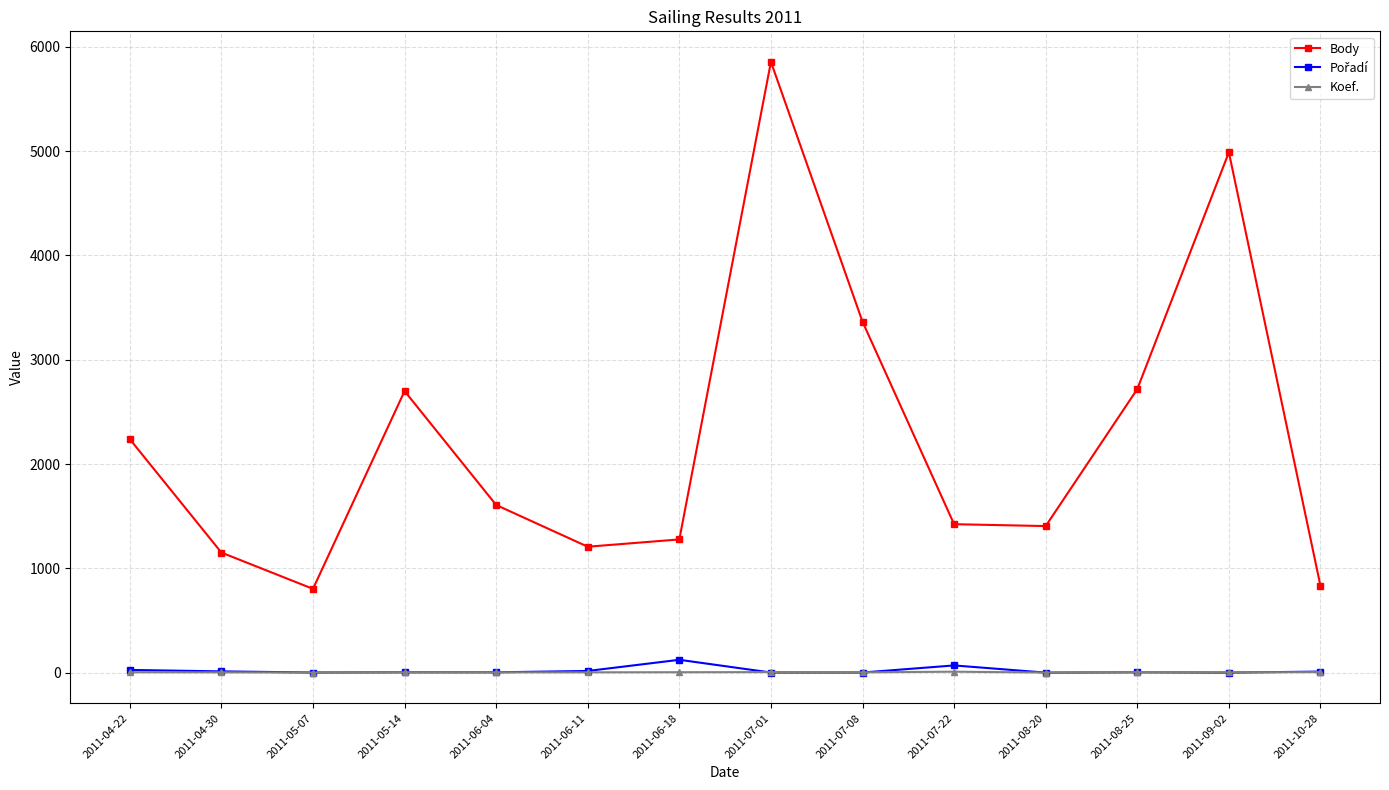

What is the value of the Koef. point at the 1st from the left?

5